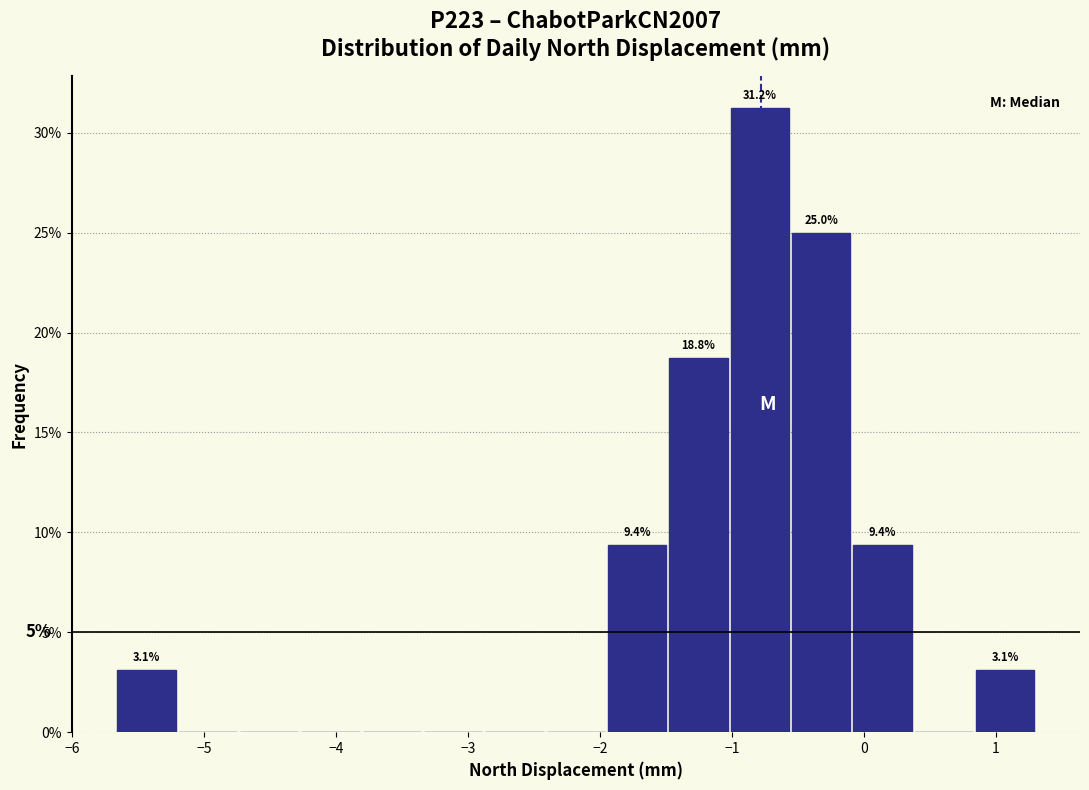

Which range on the x-axis has the tallest bar?

-1.0 to -0.6